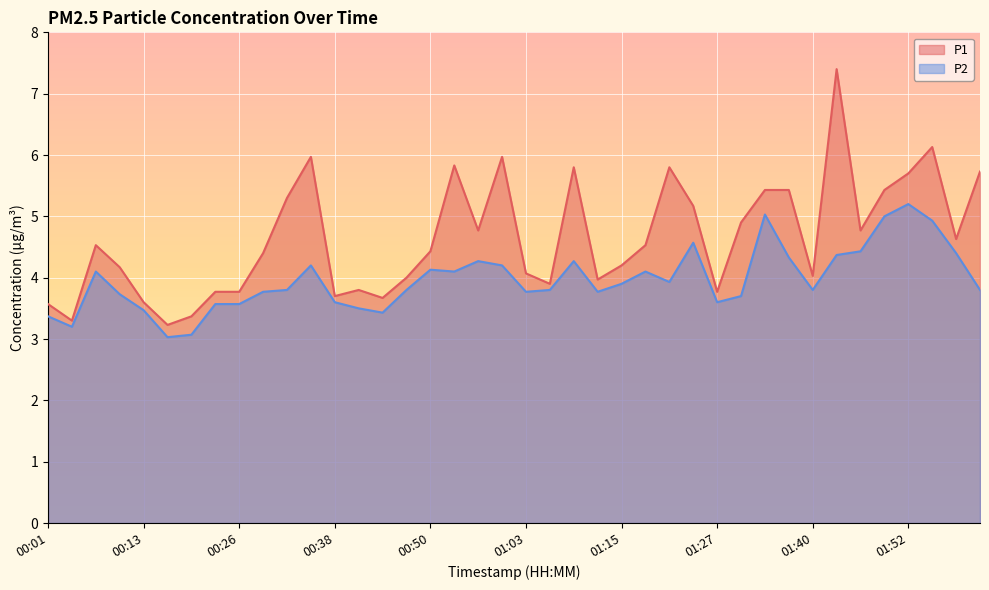

The value of P2 at 01:12 is 1.8. True or false?

False